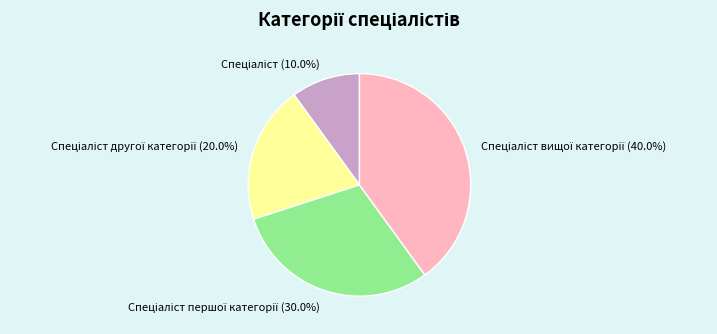

Which category has the biggest portion of the pie?

Спеціаліст вищої категорії